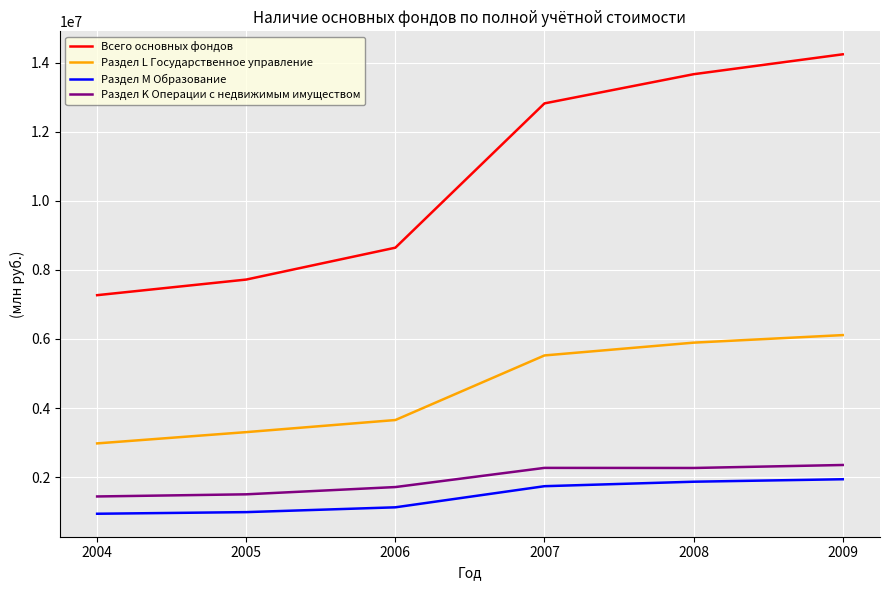

The value of Раздел M Образование at 2008 is 2954254. True or false?

False